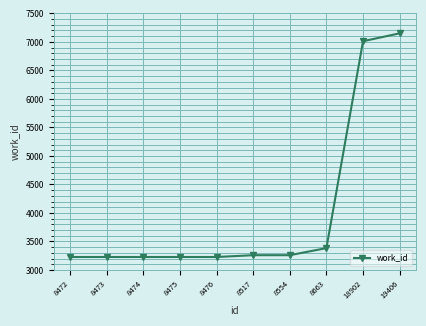

At which category does the chart reach its peak across all series?

19406